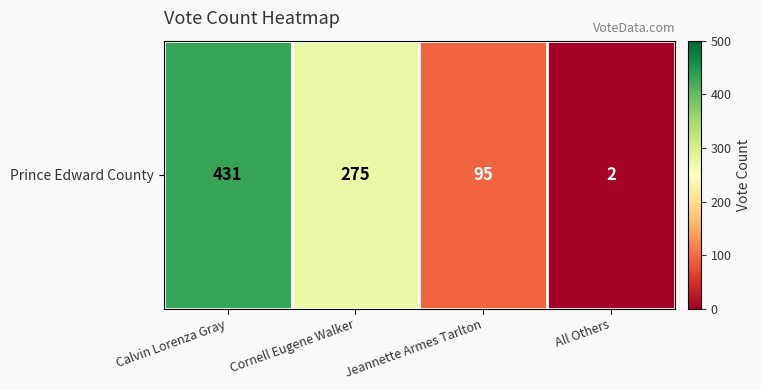

Where does the data first go above 275?

Calvin Lorenza Gray